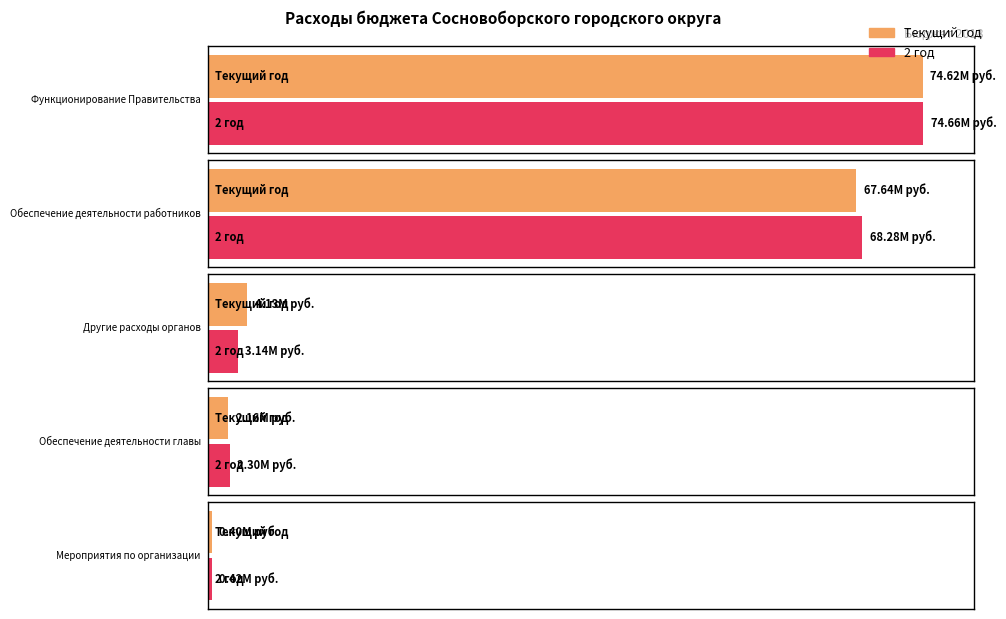

What is the total value across all series at Обеспечение деятельности работников?

135922700.0